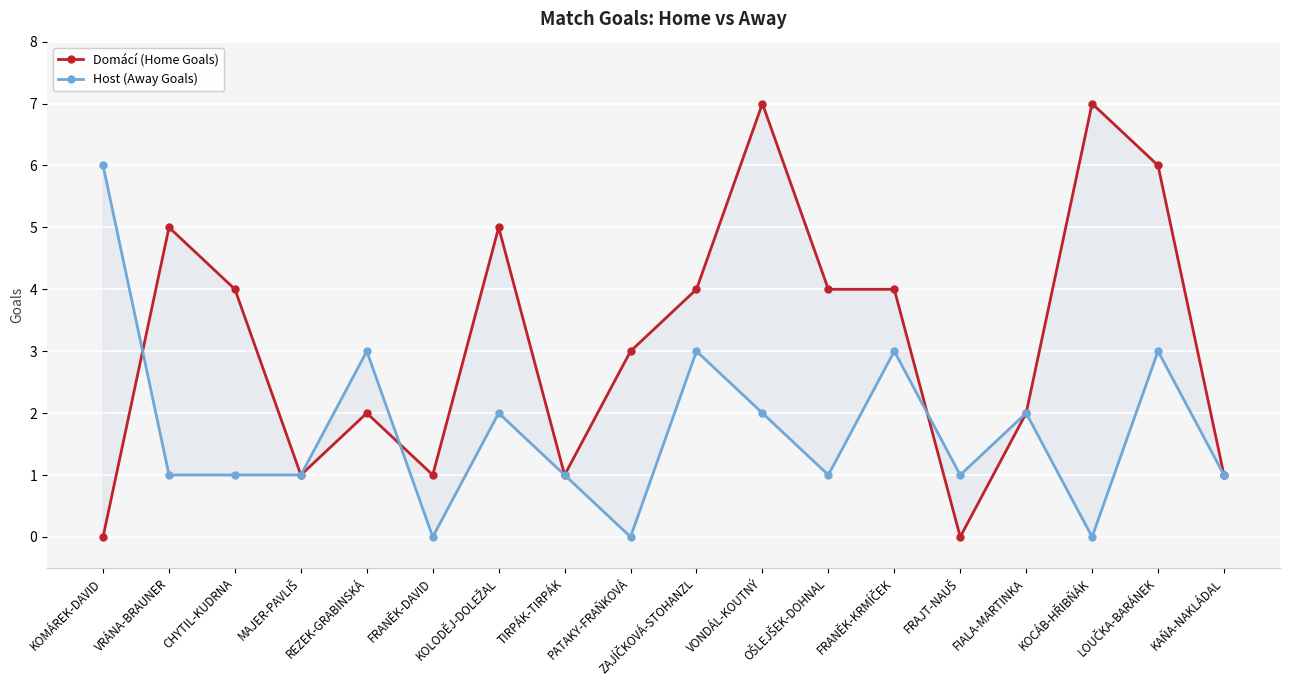

At how many categories does at least one series exceed 1?

13